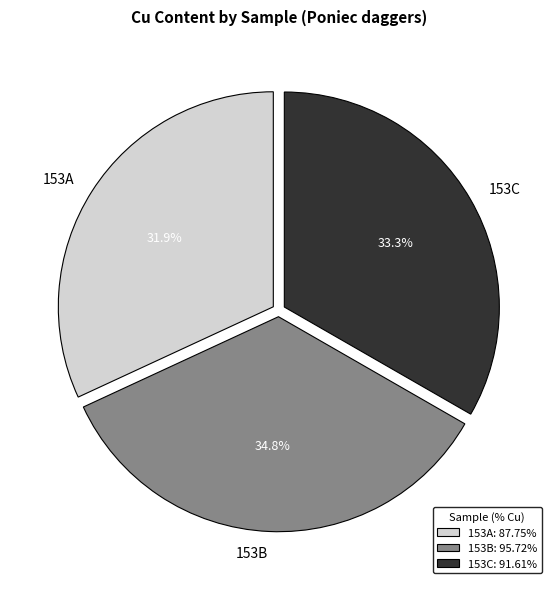

True or false: 153C accounts for 33% of the total.

True